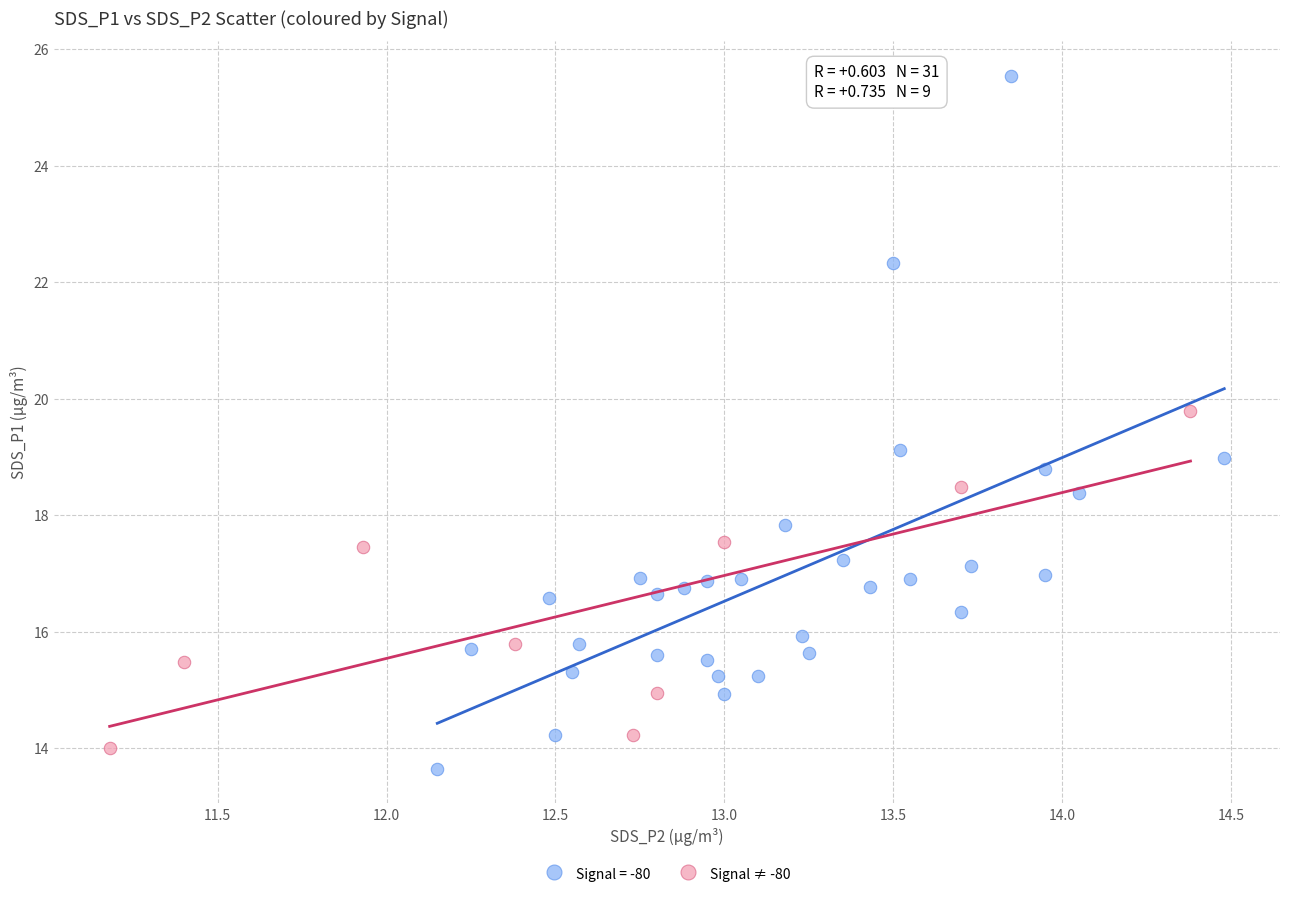

Which series reaches the maximum Y coordinate?

Signal = -80